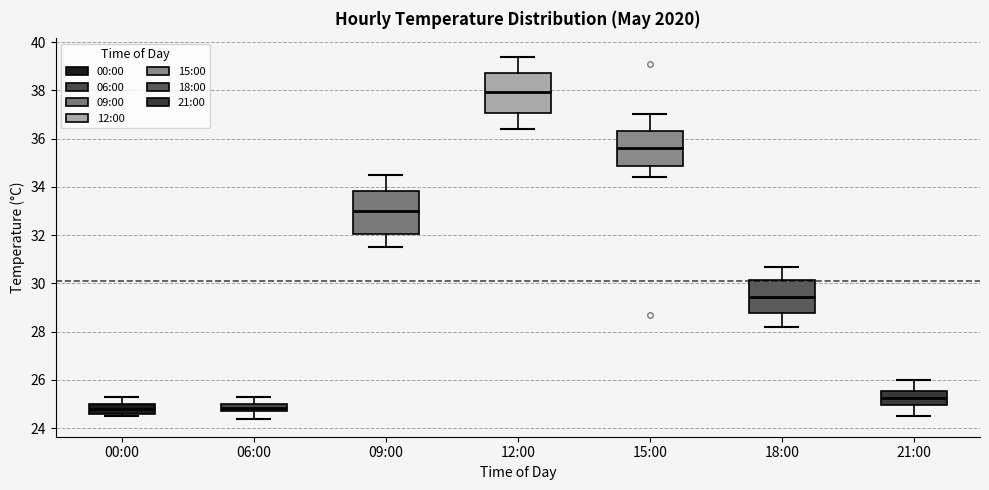

Reading left to right, read every box against the y-axis: the position of its median line, the range the box covers, and the ends of its whiskers. The values are not printed on the chart, so give them approximately, as read against the axis.

00:00: median 24.8, box 24.6 to 25.0, whiskers 24.6 (just below the box's lower edge) to 25.4
06:00: median 24.8 (inside the box), box 24.8 to 25.0, whiskers 24.4 to 25.4
09:00: median 33.0, box 32.0 to 33.8, whiskers 31.6 to 34.6
12:00: median 38.0, box 37.0 to 38.8, whiskers 36.4 to 39.4
15:00: median 35.6, box 34.8 to 36.4, whiskers 34.4 to 37.0
18:00: median 29.4, box 28.8 to 30.2, whiskers 28.2 to 30.8
21:00: median 25.2, box 25.0 to 25.6, whiskers 24.6 to 26.0